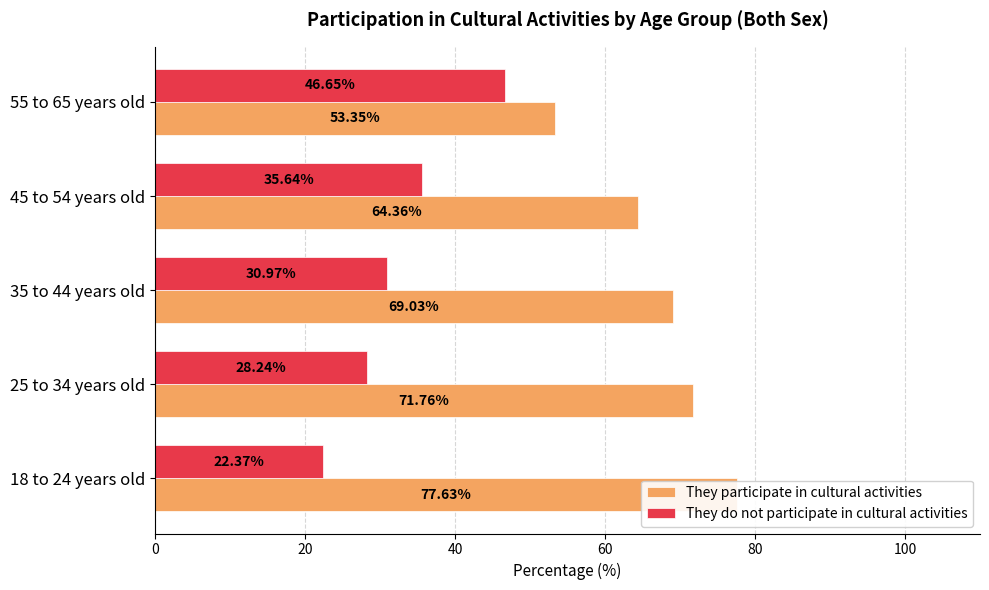

The They do not participate in cultural activities series shows 50.4 at 35 to 44 years old. True or false?

False